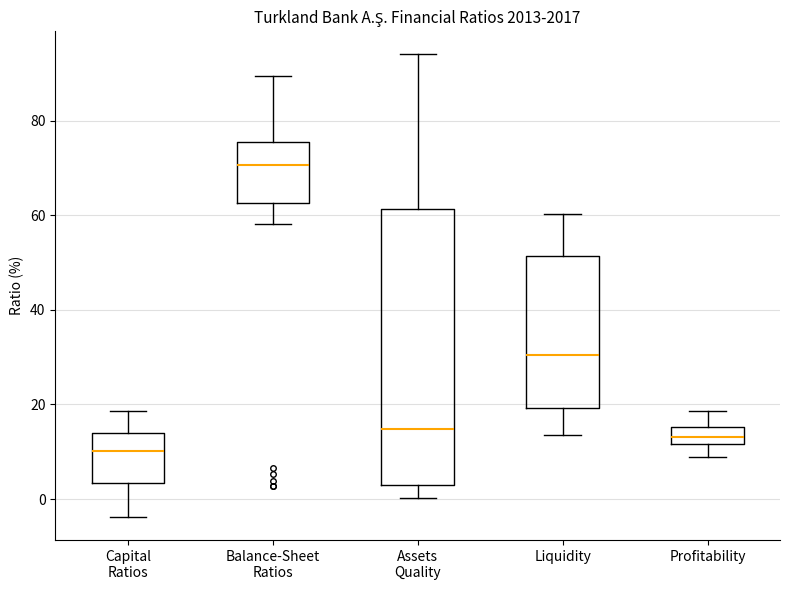

Comparing the boxes themselves (not the whiskers), which one is the tallest?

Assets Quality